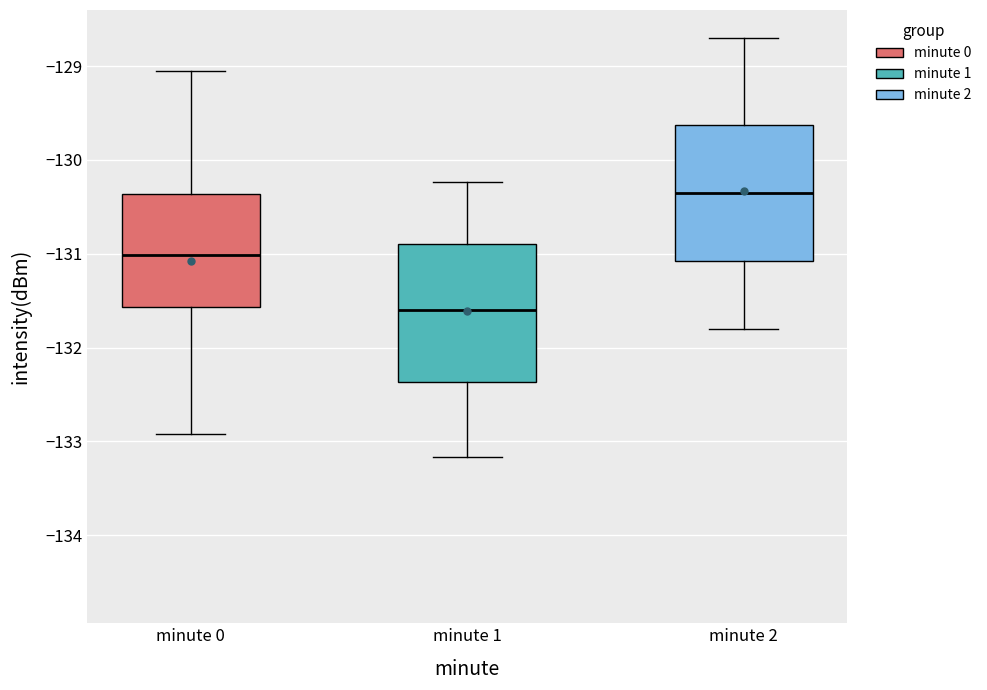

Reading left to right, read every box against the y-axis: the position of its median line, the range the box covers, and the ends of its whiskers. The values are not printed on the chart, so give them approximately, as read against the axis.

minute 0: median -131.0, box -131.6 to -130.4, whiskers -132.9 to -129.1
minute 1: median -131.6, box -132.4 to -130.9, whiskers -133.2 to -130.2
minute 2: median -130.3, box -131.1 to -129.6, whiskers -131.8 to -128.7